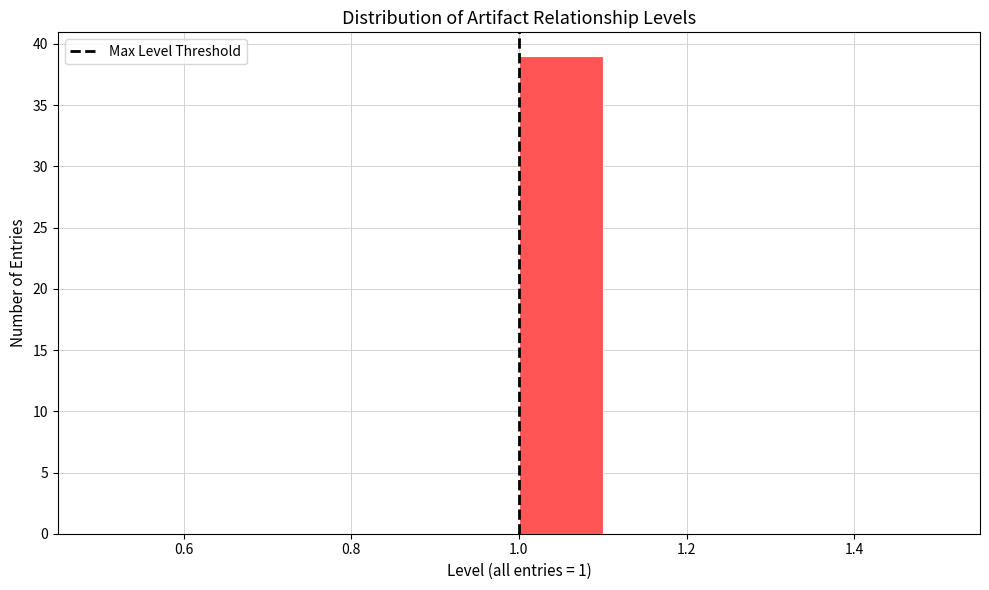

Reading left to right, list every bar in this chart as the range it spans on the x-axis followed by its height. The values are not printed on the chart, so give them approximately, as read against the axis.

0.5 to 0.6: 0
0.6 to 0.7: 0
0.7 to 0.8: 0
0.8 to 0.9: 0
0.9 to 1.0: 0
1.0 to 1.1: 39
1.1 to 1.2: 0
1.2 to 1.3: 0
1.3 to 1.4: 0
1.4 to 1.5: 0